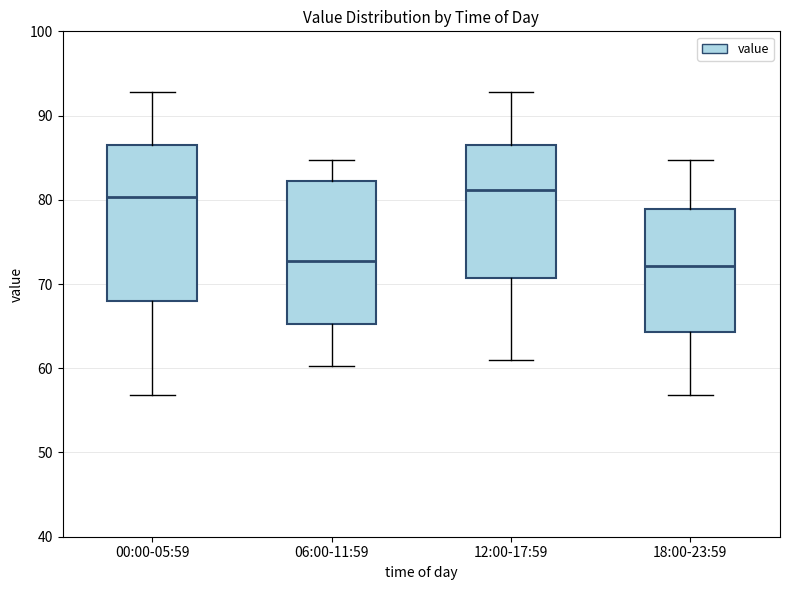

Comparing the boxes themselves (not the whiskers), which one is the tallest?

00:00-05:59